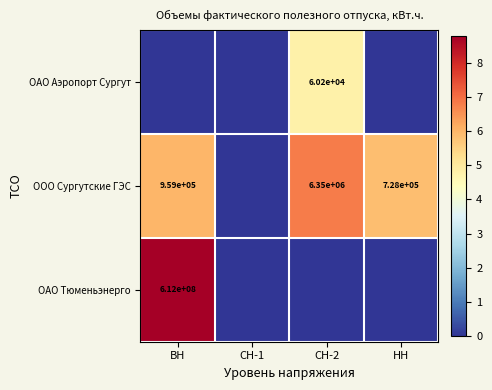

Is it true that ООО Сургутские ГЭС equals 728000 at НН?

True